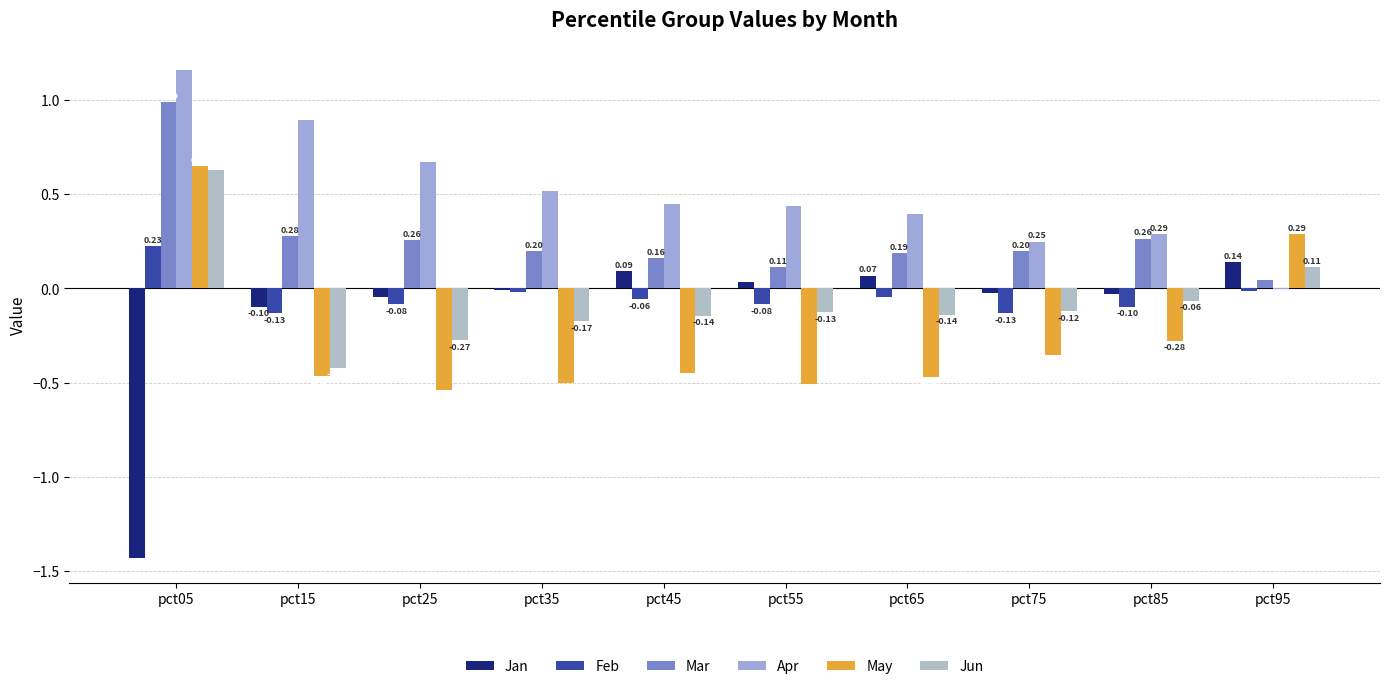

Is it true that May equals -0.5 at pct75?

False